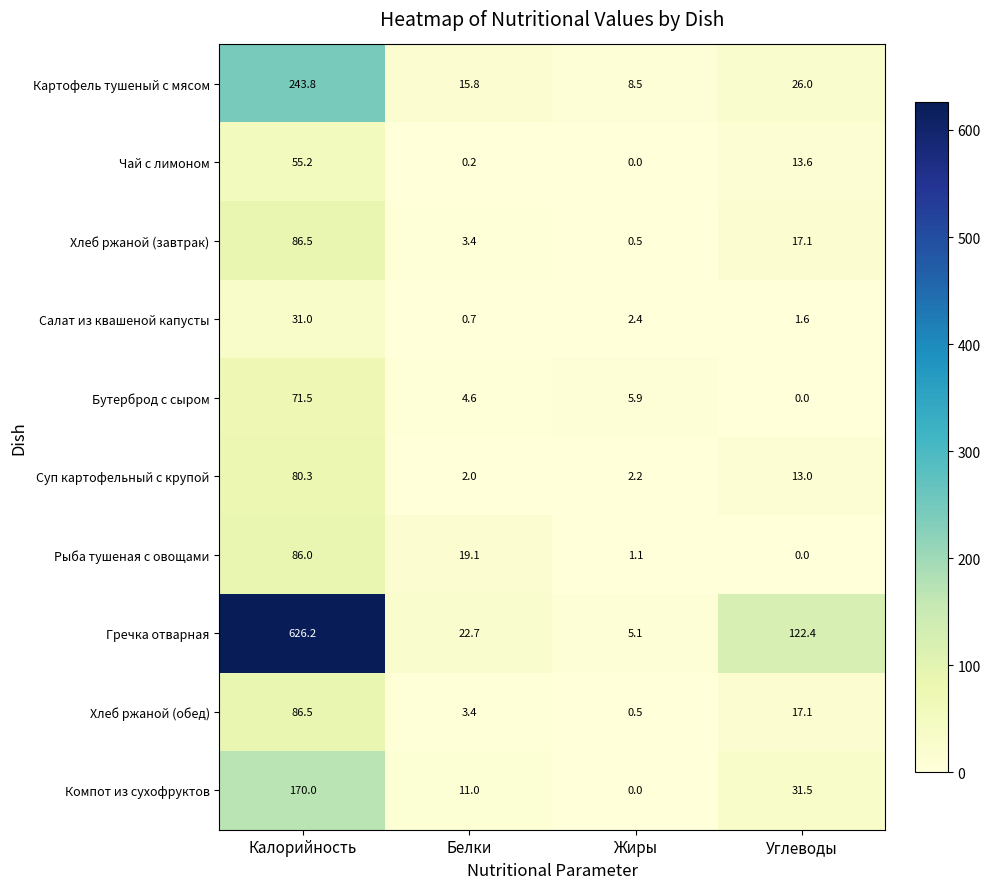

How many data points in Бутерброд с сыром are less than 5?

2